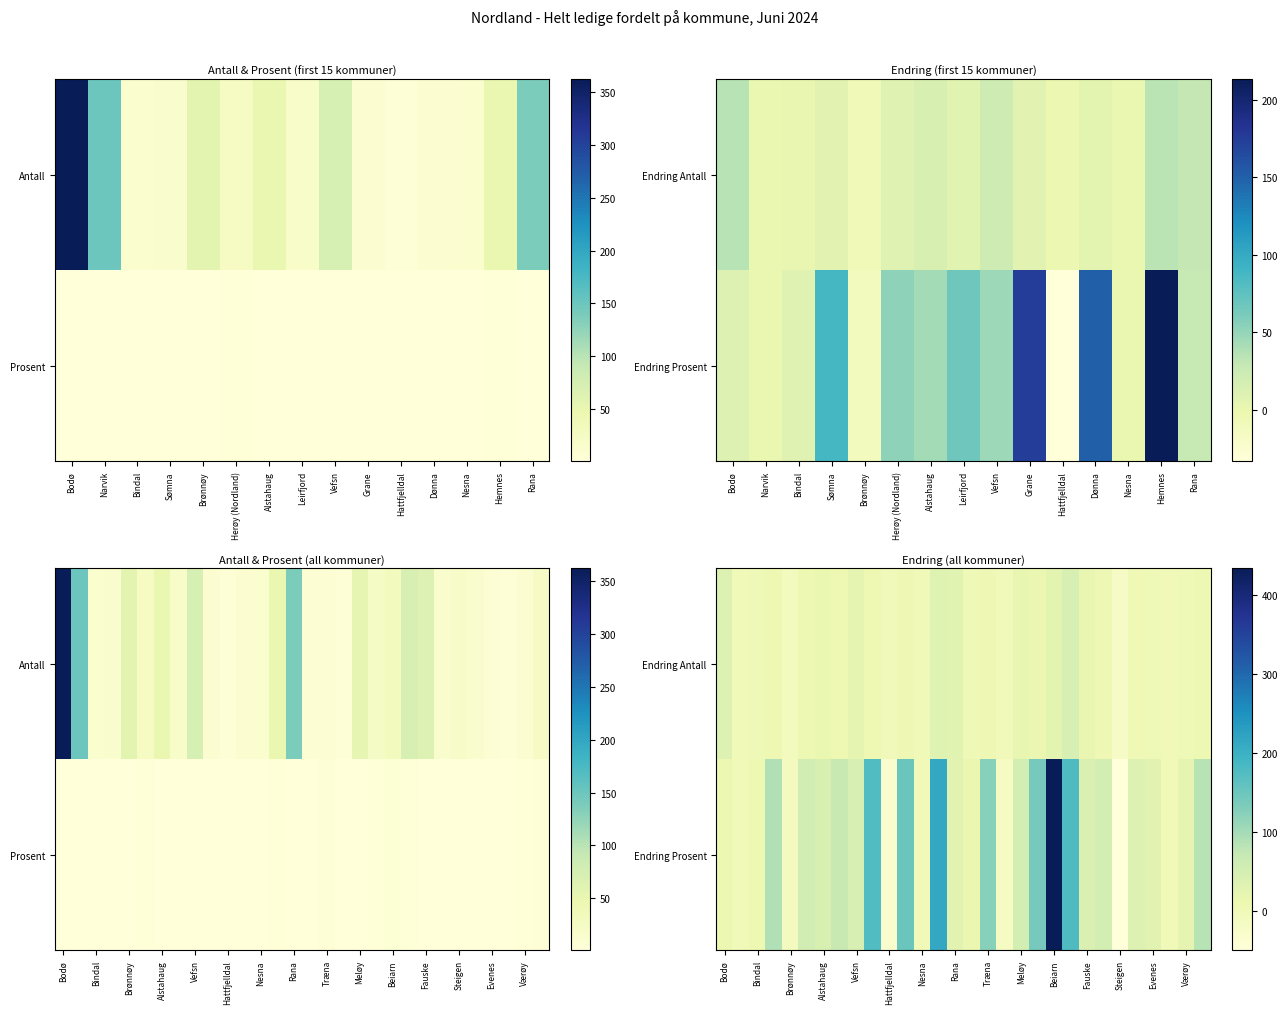

Where does the Endring Antall series first go above 7?

Bodø